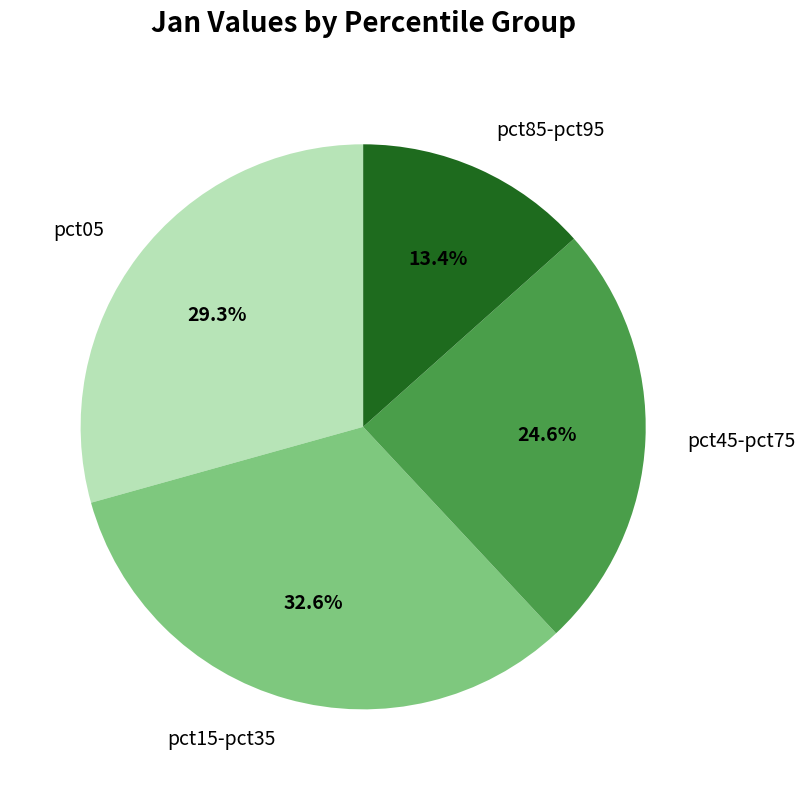

Is there any slice that represents more than half of the pie?

No